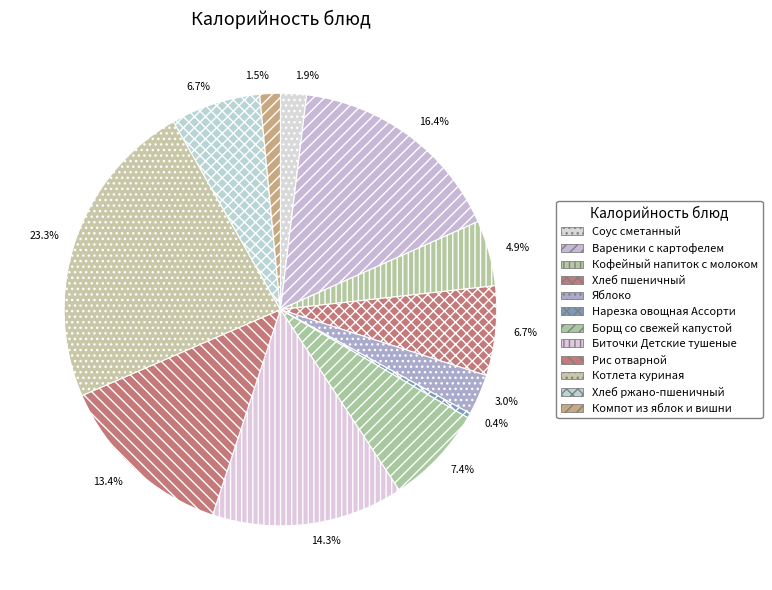

To the nearest percent, what is the average slice percentage?

8%